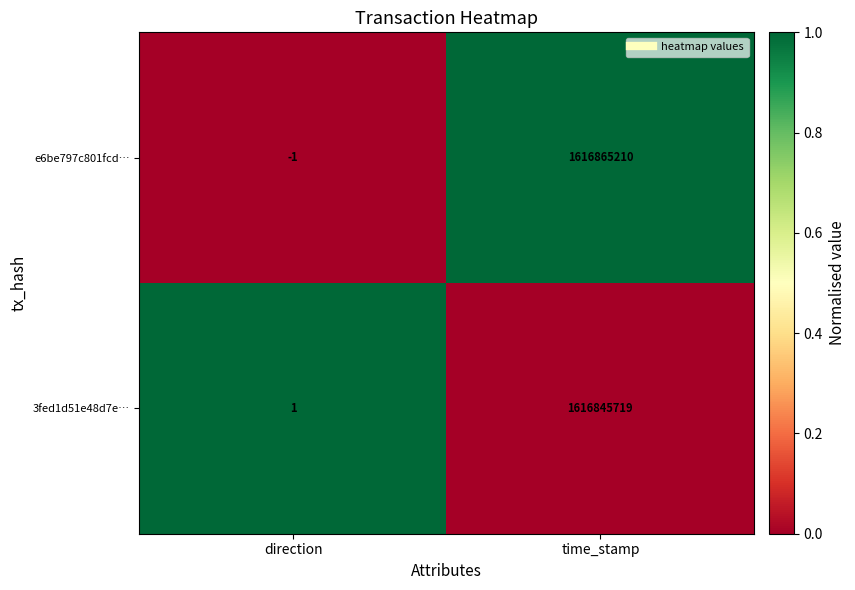

Which series has the largest range (max minus min)?

e6be797c801fcd…